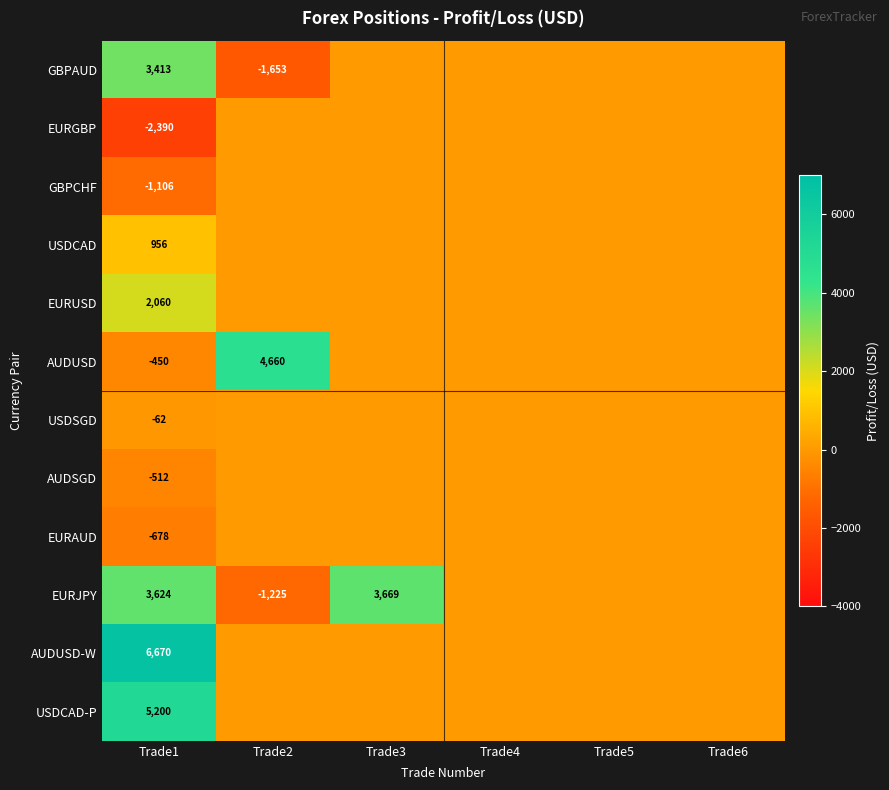

Is it true that EURGBP equals -2390 at Trade1?

True